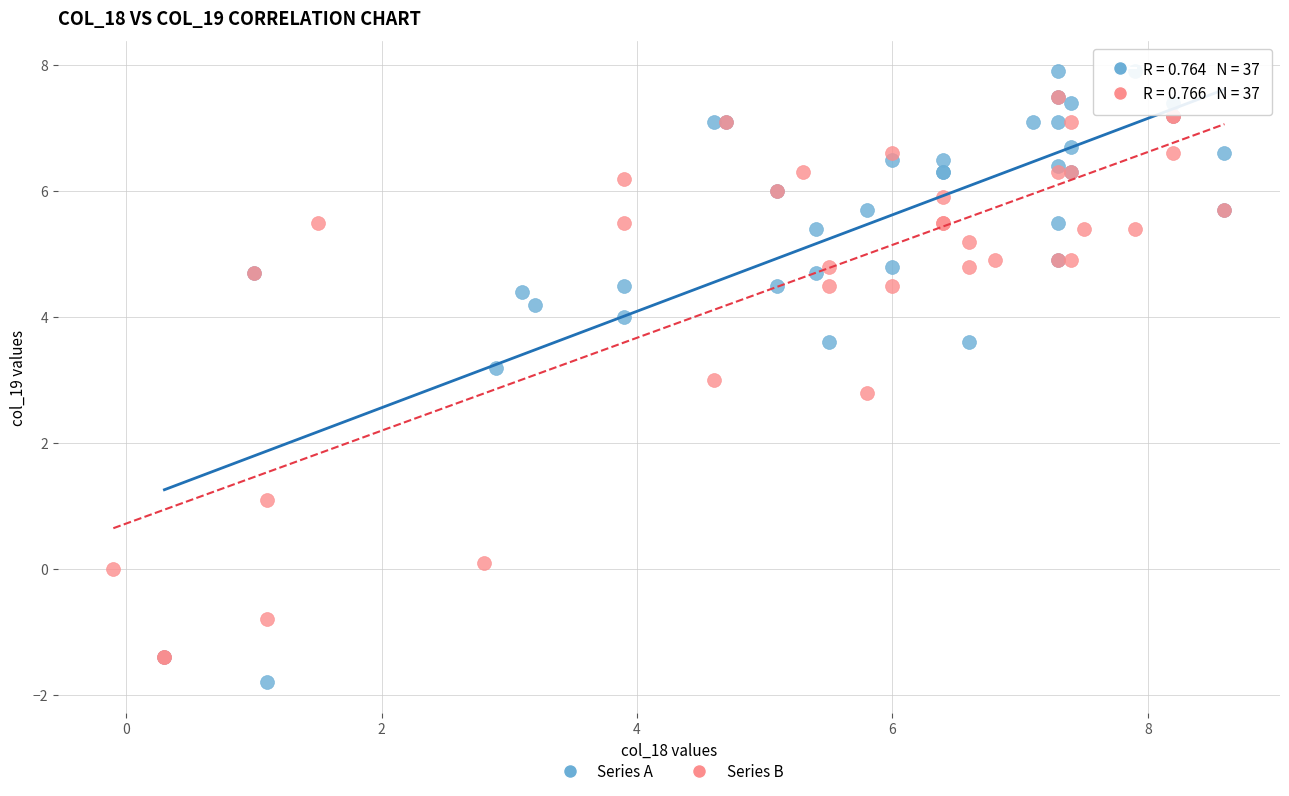

What are all the series names shown in the legend?

Series A, Series B